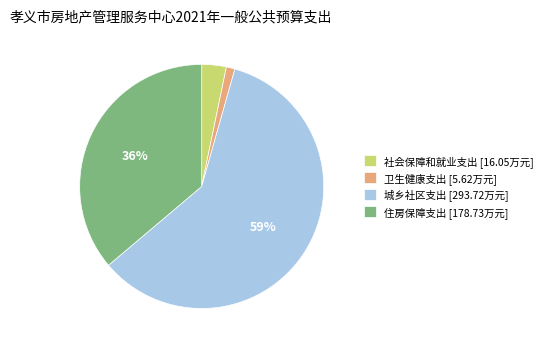

To the nearest percent, what is the combined percentage of 住房保障支出 and 卫生健康支出?

37%